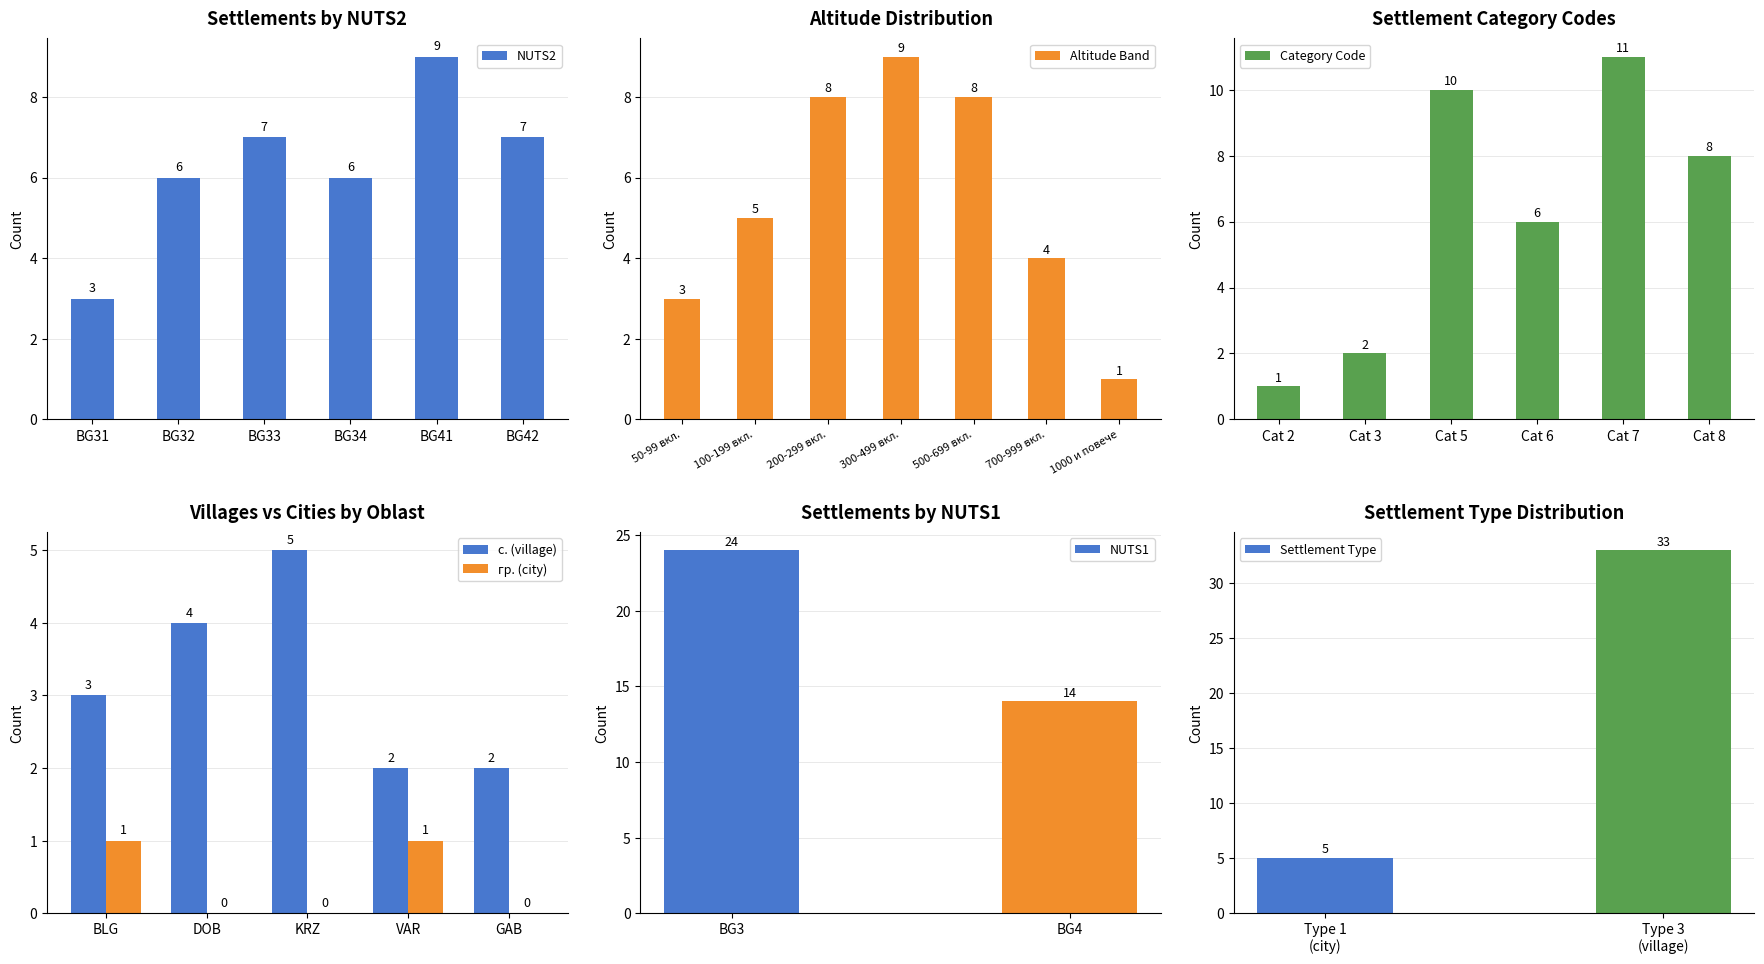

Between 2 and 3, which is larger?

2